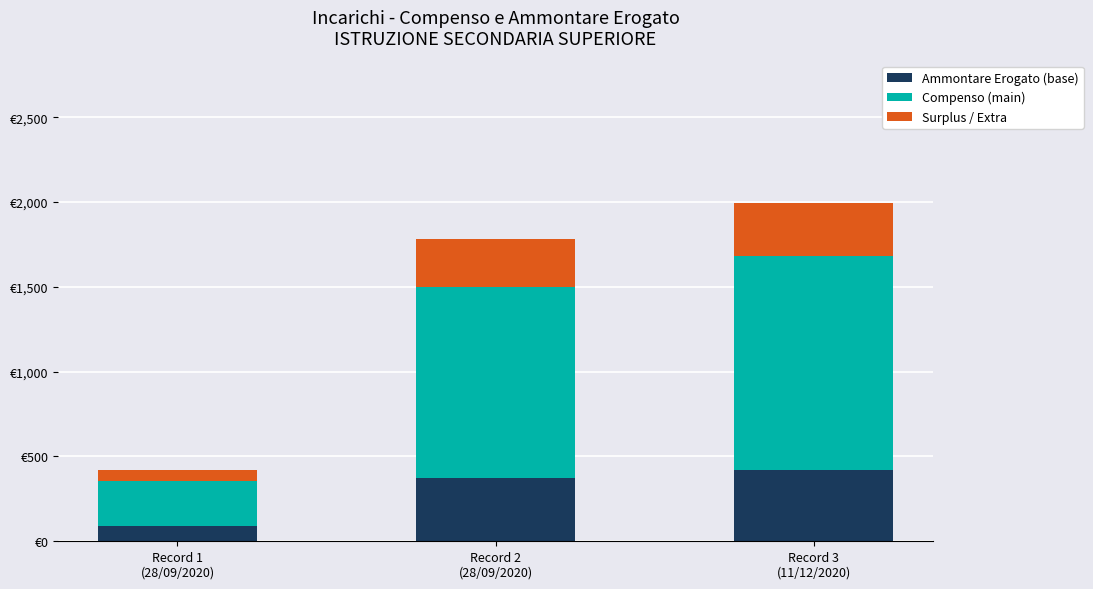

The value of Ammontare Erogato (base) at Record 1
(28/09/2020) is 89.0. True or false?

True